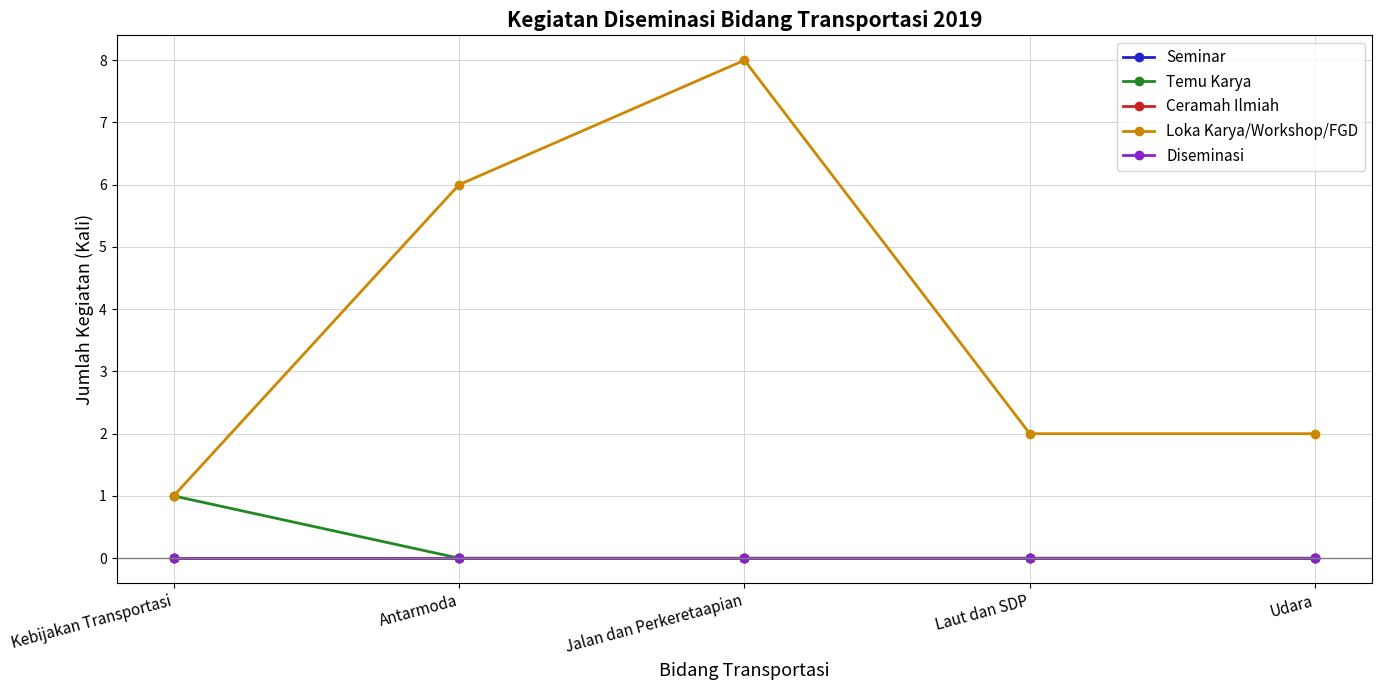

What is the label of the 1st point from the left?

Kebijakan Transportasi